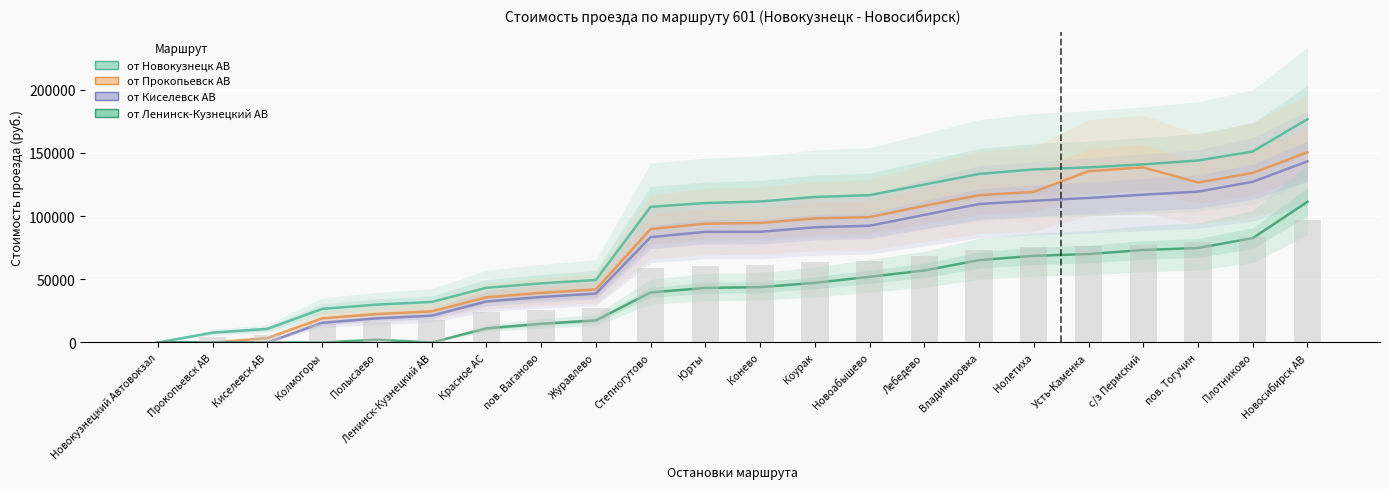

What is the difference between the second highest and minimum values in the от Новокузнецк АВ series?

151200